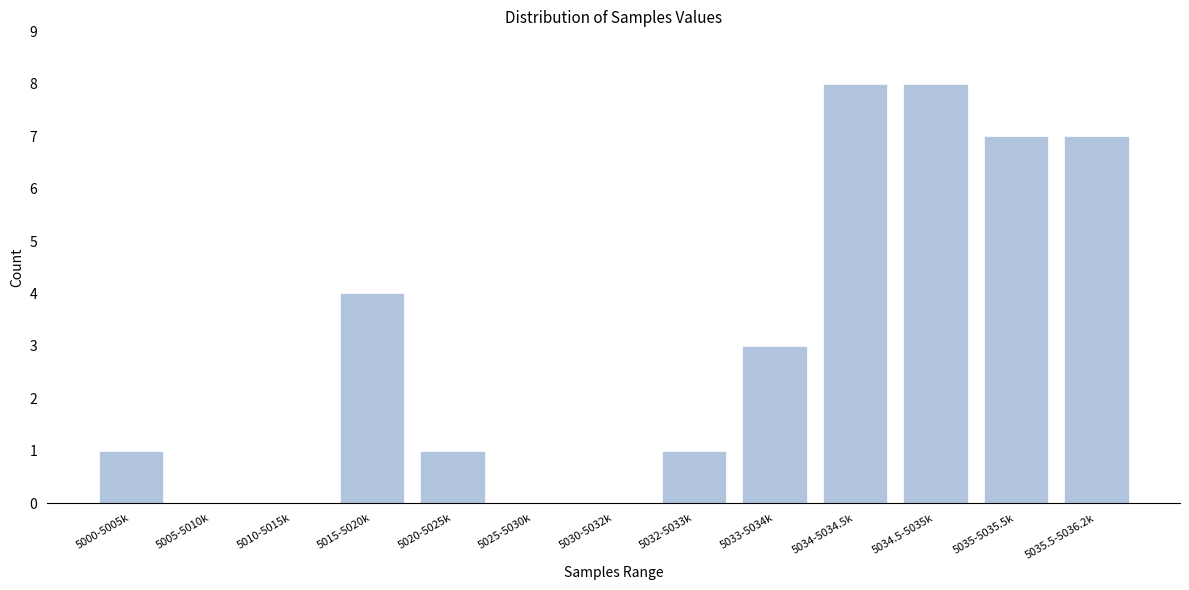

Reading left to right, list all the values displayed in this chart.

5000-5005k=1	5005-5010k=0	5010-5015k=0	5015-5020k=4	5020-5025k=1	5025-5030k=0	5030-5032k=0	5032-5033k=1	5033-5034k=3	5034-5034.5k=8	5034.5-5035k=8	5035-5035.5k=7	5035.5-5036.2k=7